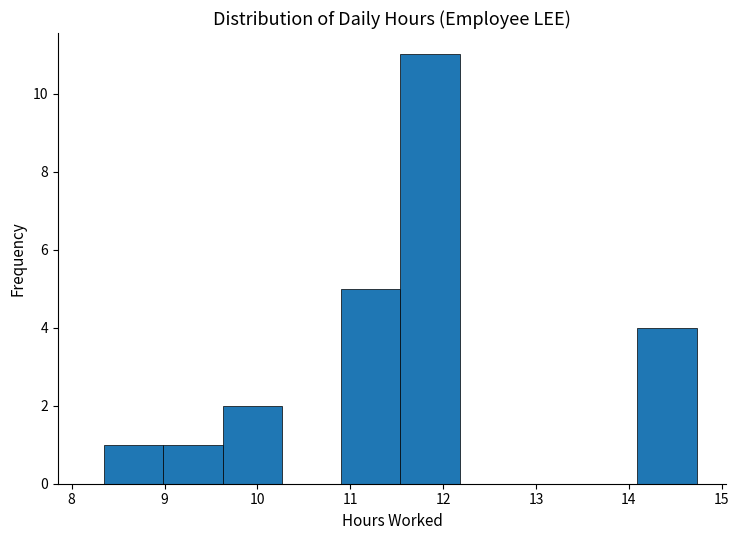

Which range on the x-axis has the tallest bar?

11.5 to 12.2